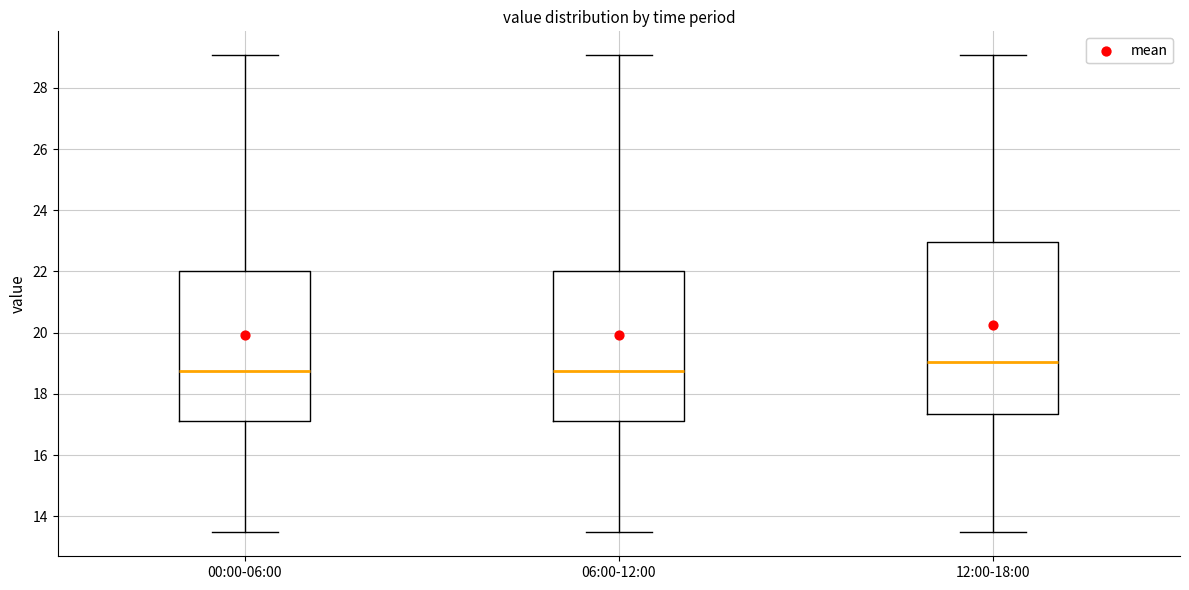

Reading left to right, read every box against the y-axis: the position of its median line, the range the box covers, and the ends of its whiskers. The values are not printed on the chart, so give them approximately, as read against the axis.

00:00-06:00: median 18.8, box 17.0 to 22.0, whiskers 13.4 to 29.0
06:00-12:00: median 18.8, box 17.0 to 22.0, whiskers 13.4 to 29.0
12:00-18:00: median 19.0, box 17.4 to 23.0, whiskers 13.4 to 29.0